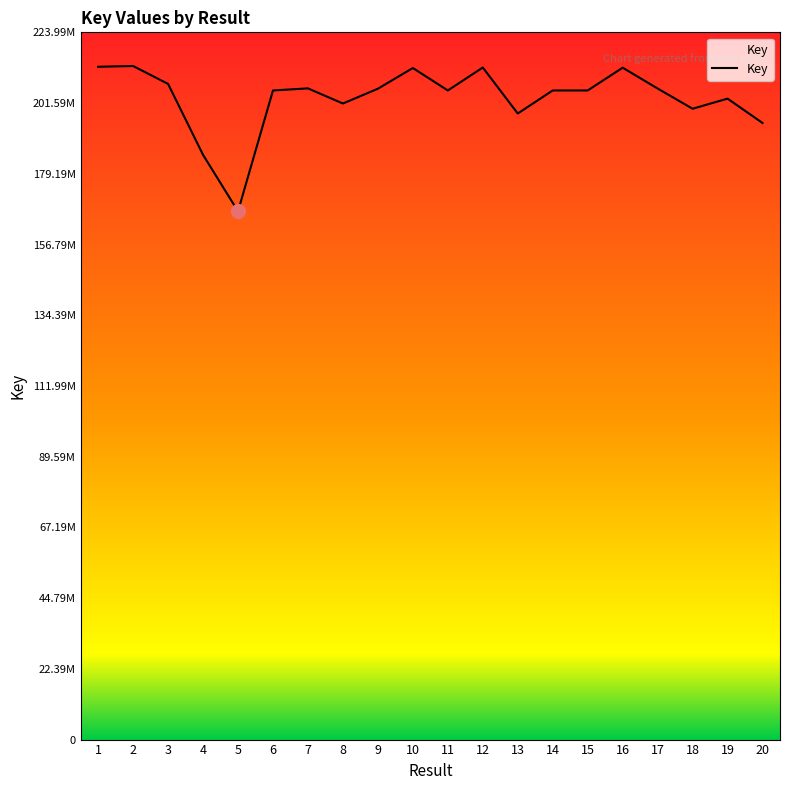

What is the smallest value displayed?

167309558